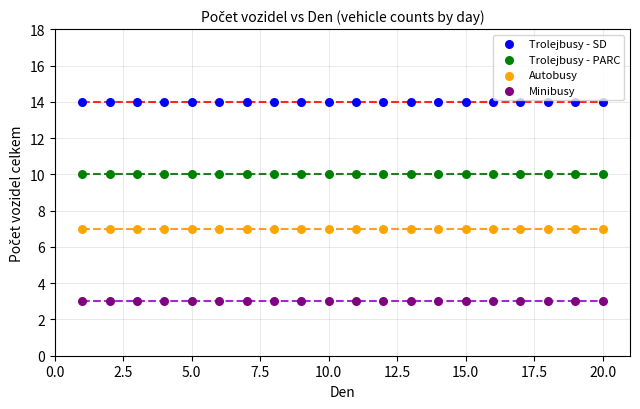

Which series reaches the maximum Y coordinate?

Trolejbusy - SD